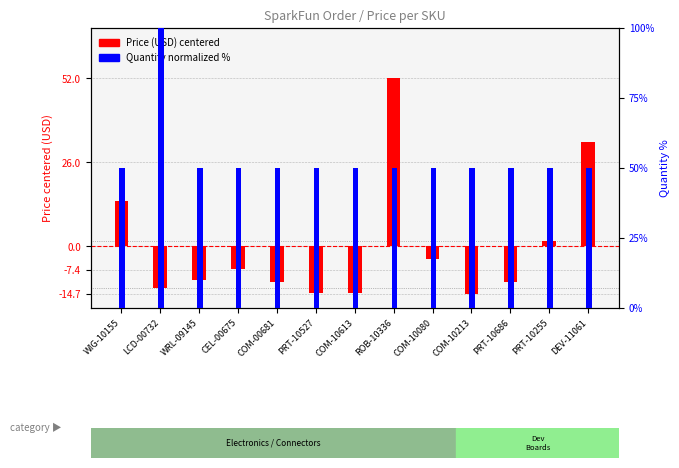

The value of Price (USD) centered at WIG-10155 is 14.0. True or false?

True